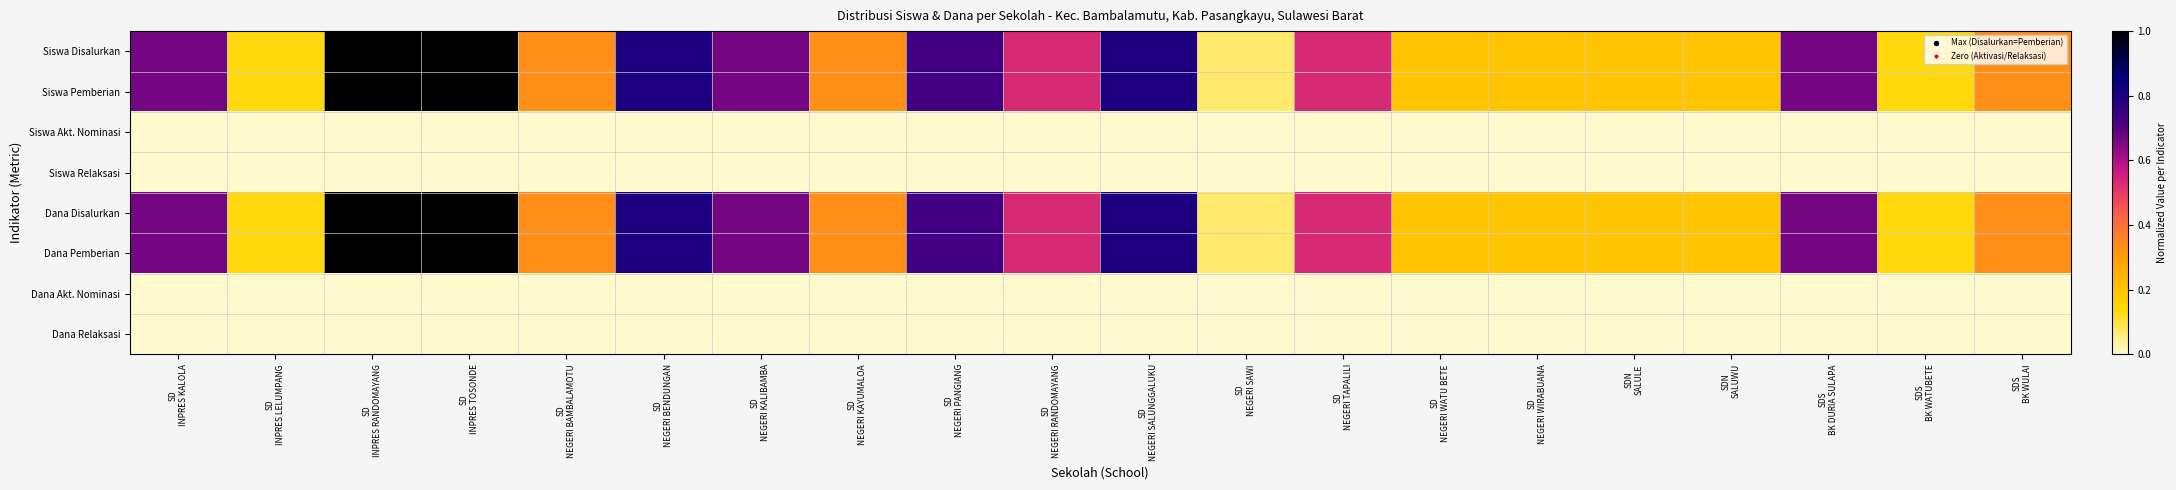

List the series in order of their peak value, lowest first.

Siswa Akt. Nominasi, Siswa Relaksasi, Dana Akt. Nominasi, Dana Relaksasi, Siswa Disalurkan, Siswa Pemberian, Dana Disalurkan, Dana Pemberian